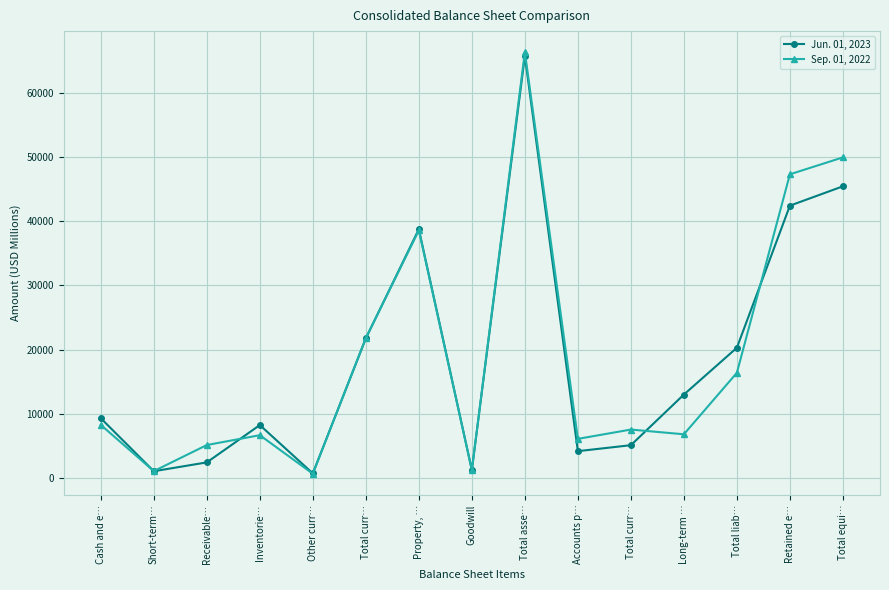

What is the sum of all Sep. 01, 2022 values?

283611